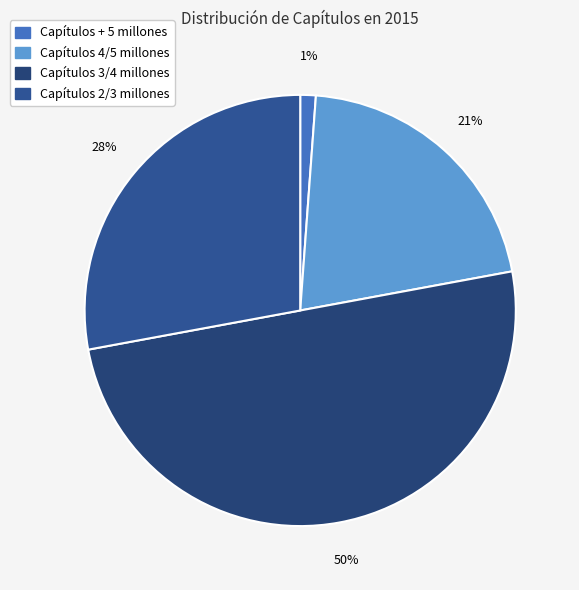

How many slices are in this pie chart?

4